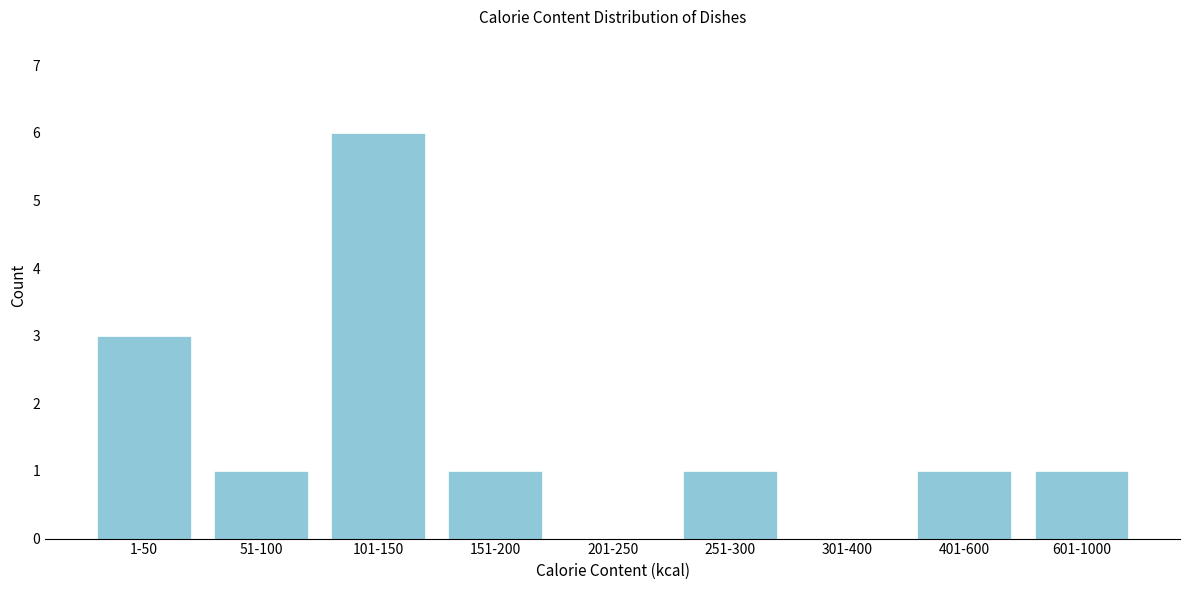

Reading right to left, list all the values displayed in this chart.

601-1000=1	401-600=1	301-400=0	251-300=1	201-250=0	151-200=1	101-150=6	51-100=1	1-50=3